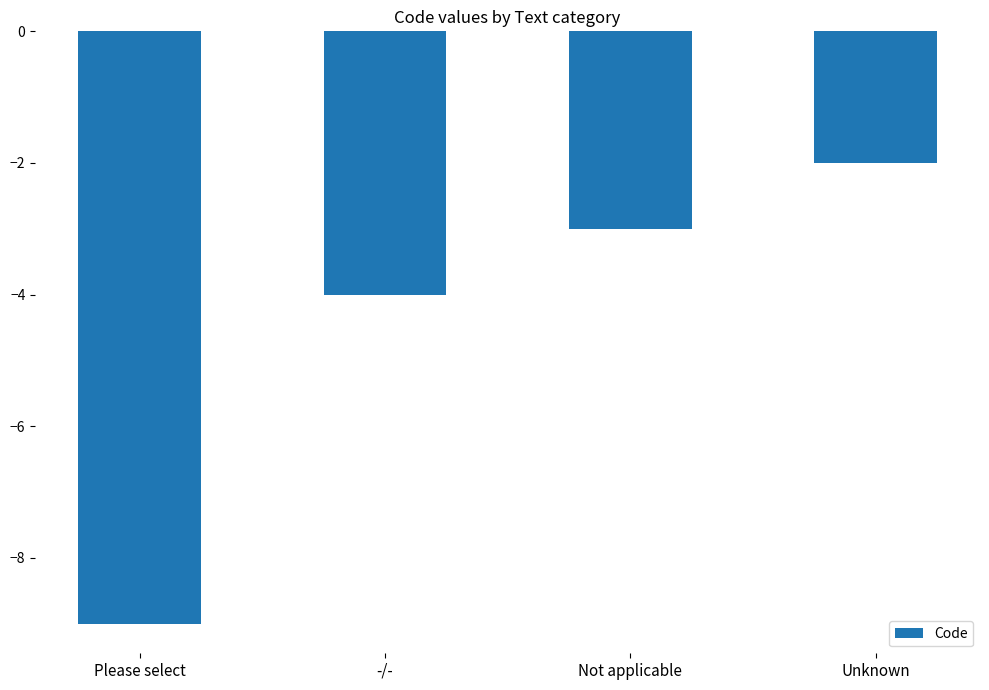

What is the value of the 4th bar from the left?

-2